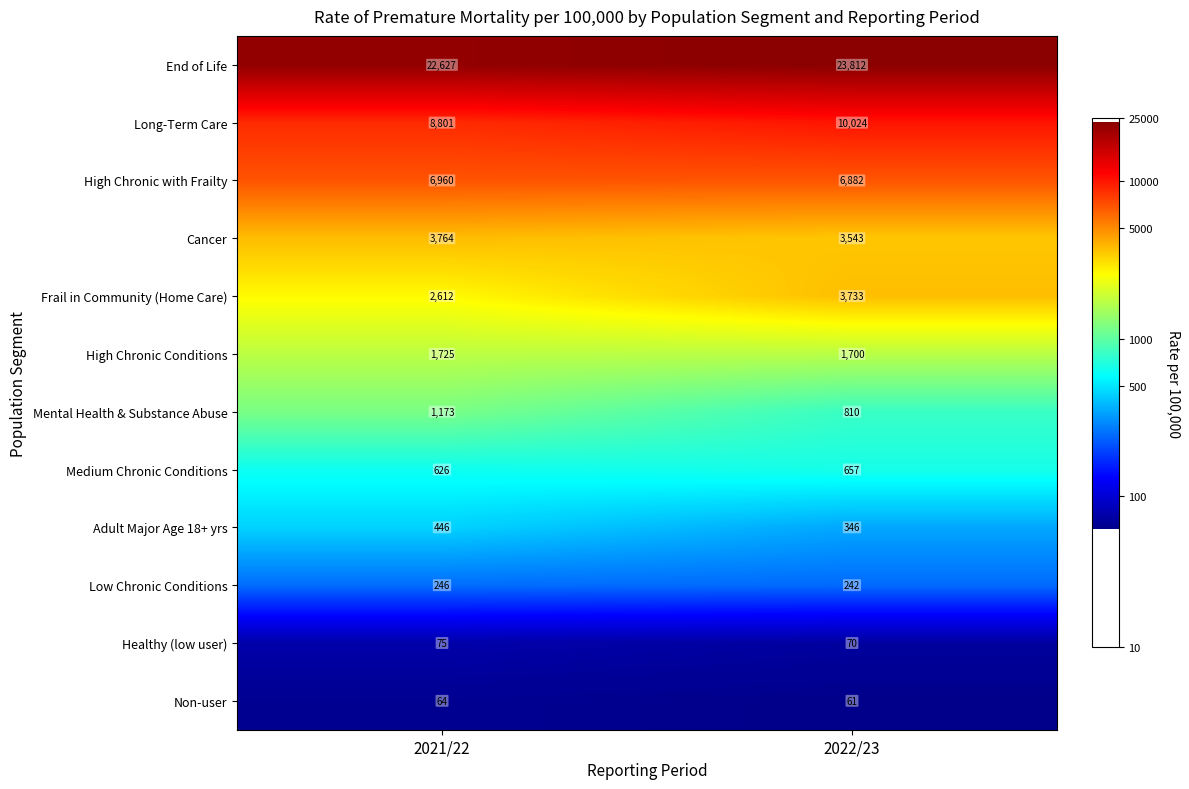

Rank the series at 2021/22 from lowest to highest value.

Non-user, Healthy (low user), Low Chronic Conditions, Adult Major Age 18+ yrs, Medium Chronic Conditions, Mental Health & Substance Abuse, High Chronic Conditions, Frail in Community (Home Care), Cancer, High Chronic with Frailty, Long-Term Care, End of Life